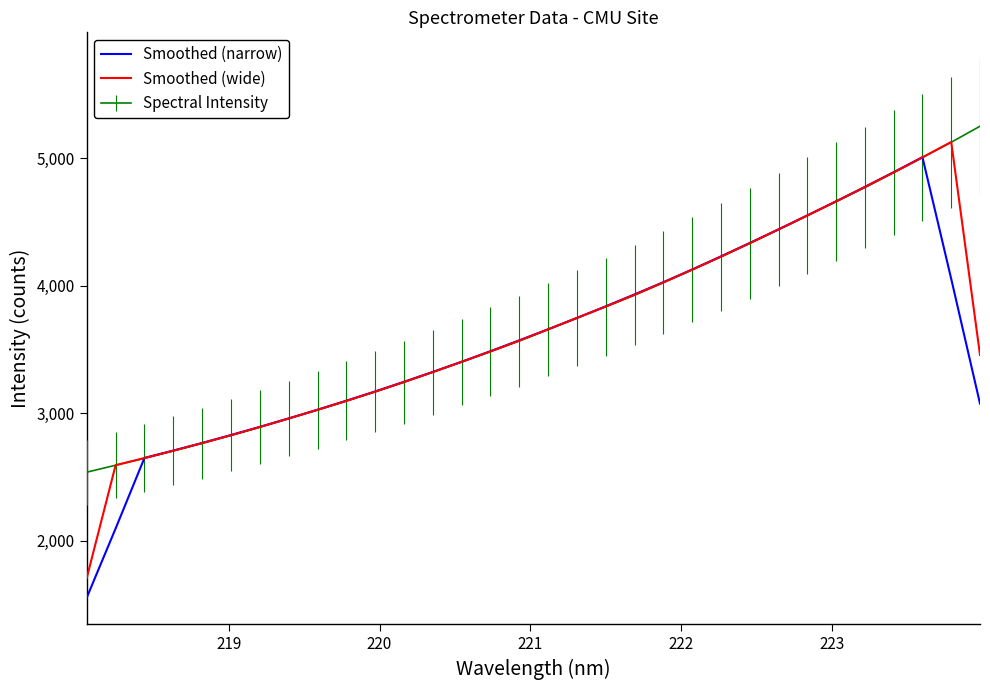

What is the greatest value displayed?

5249.8